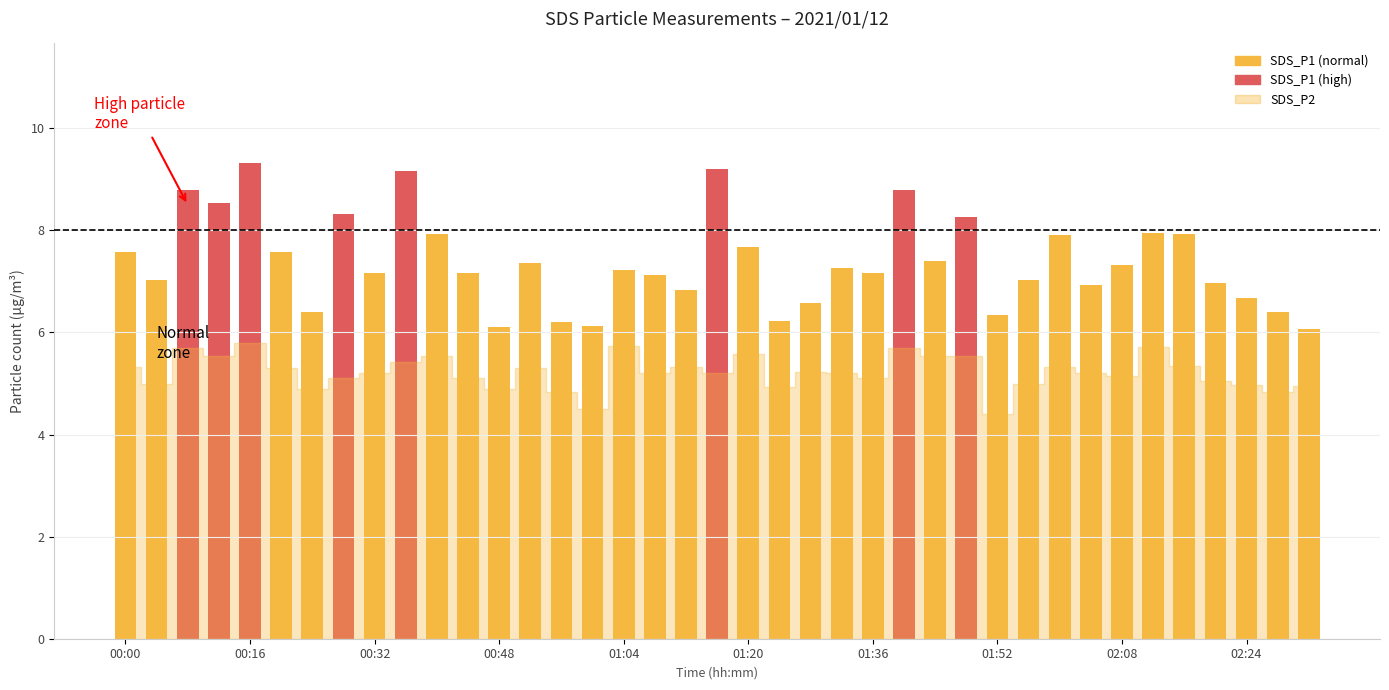

What is the value of the 27th bar from the left?

7.4